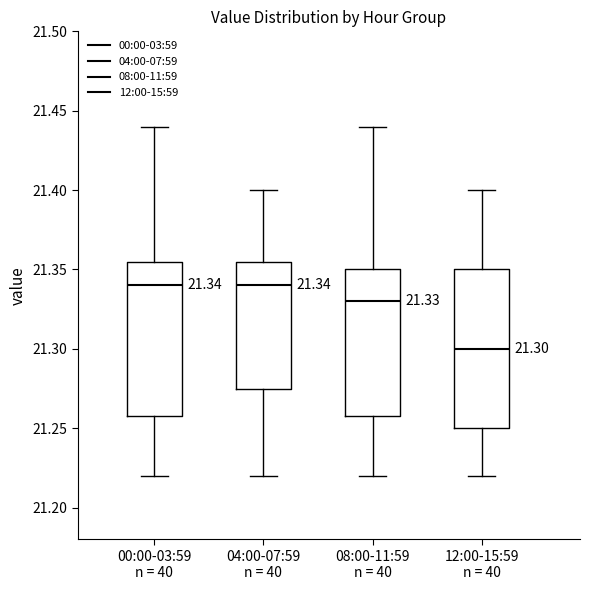

Which box has the lowest median line?

12:00-15:59 n = 40